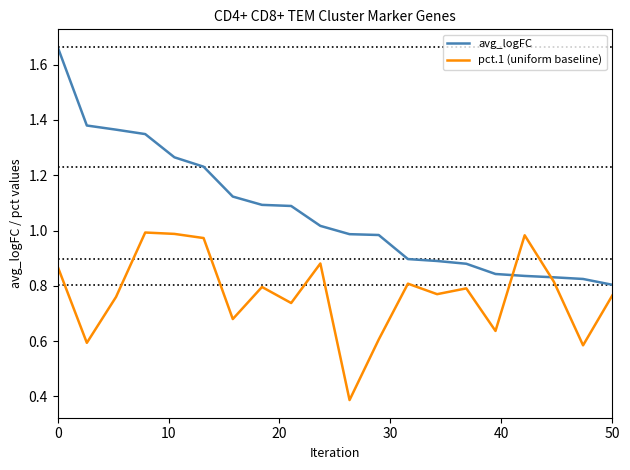

How many categories are shown in the chart?

20